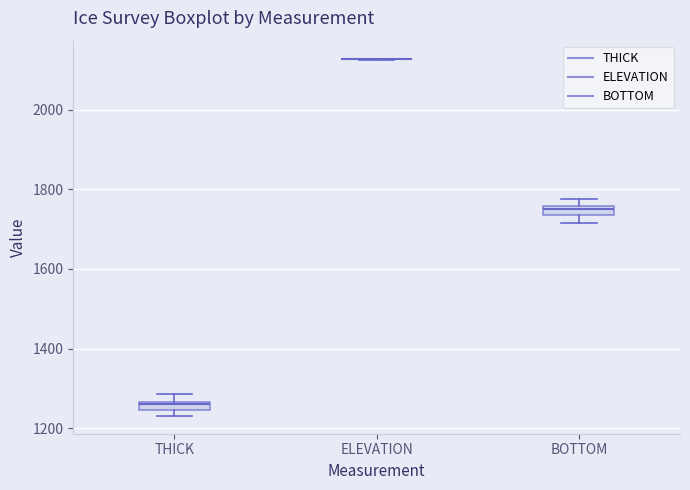

Where is the lower edge of the box for BOTTOM on the y-axis? The values are not printed on the chart, so give them approximately, as read against the axis.

1740